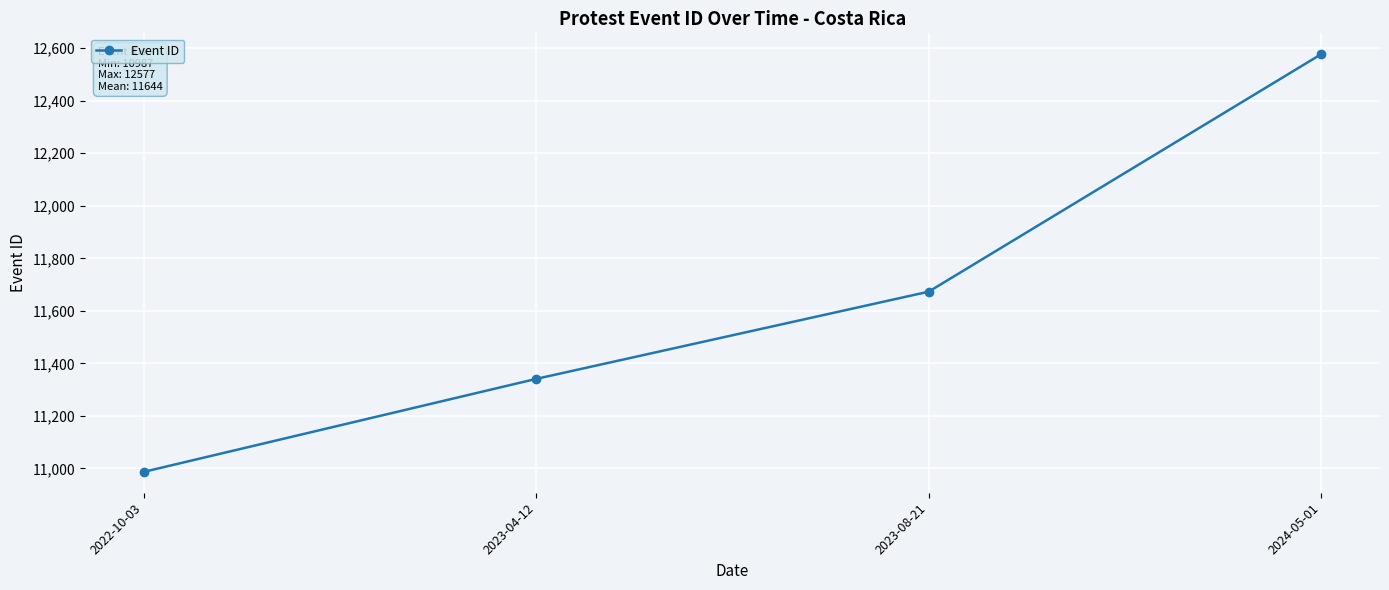

Which has a higher value, 2023-04-12 or 2023-08-21?

2023-08-21